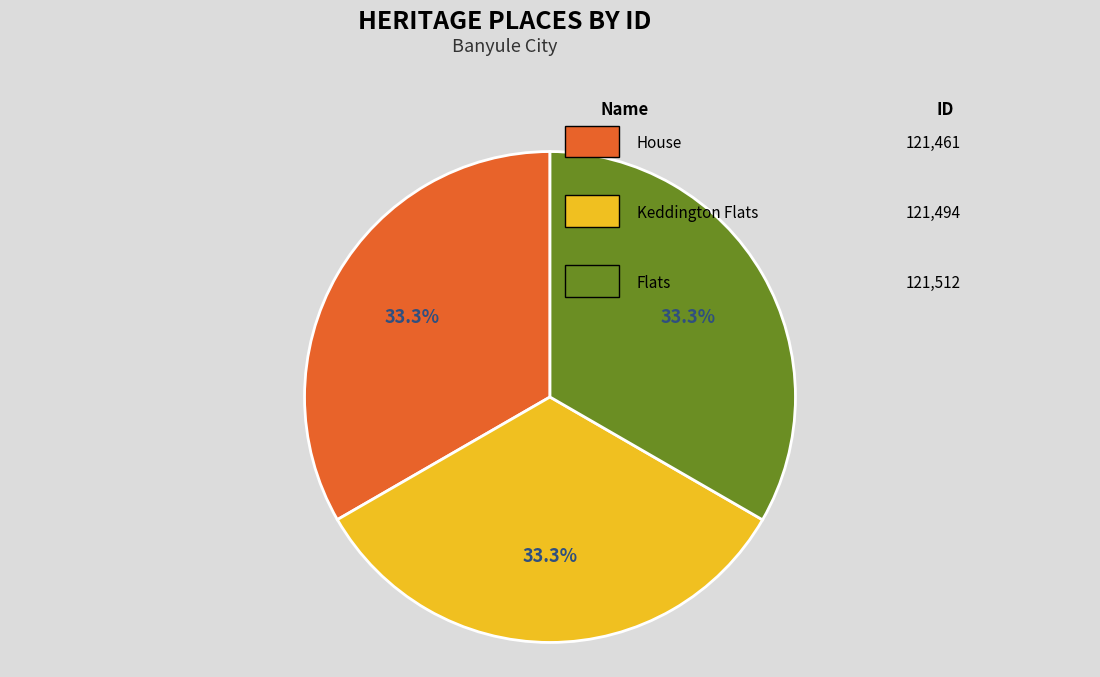

Is there any slice that represents more than half of the pie?

No